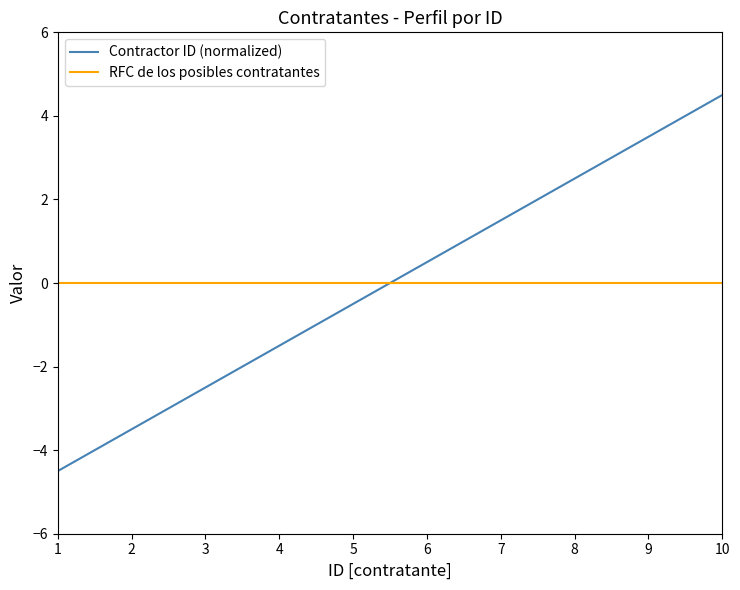

Reading left to right, extract all data points from this chart.

Contractor ID (normalized): 1=-4.5	2=-3.5	3=-2.5	4=-1.5	5=-0.5	6=0.5	7=1.5	8=2.5	9=3.5	10=4.5
RFC de los posibles contratantes: 1=0.0	2=0.0	3=0.0	4=0.0	5=0.0	6=0.0	7=0.0	8=0.0	9=0.0	10=0.0